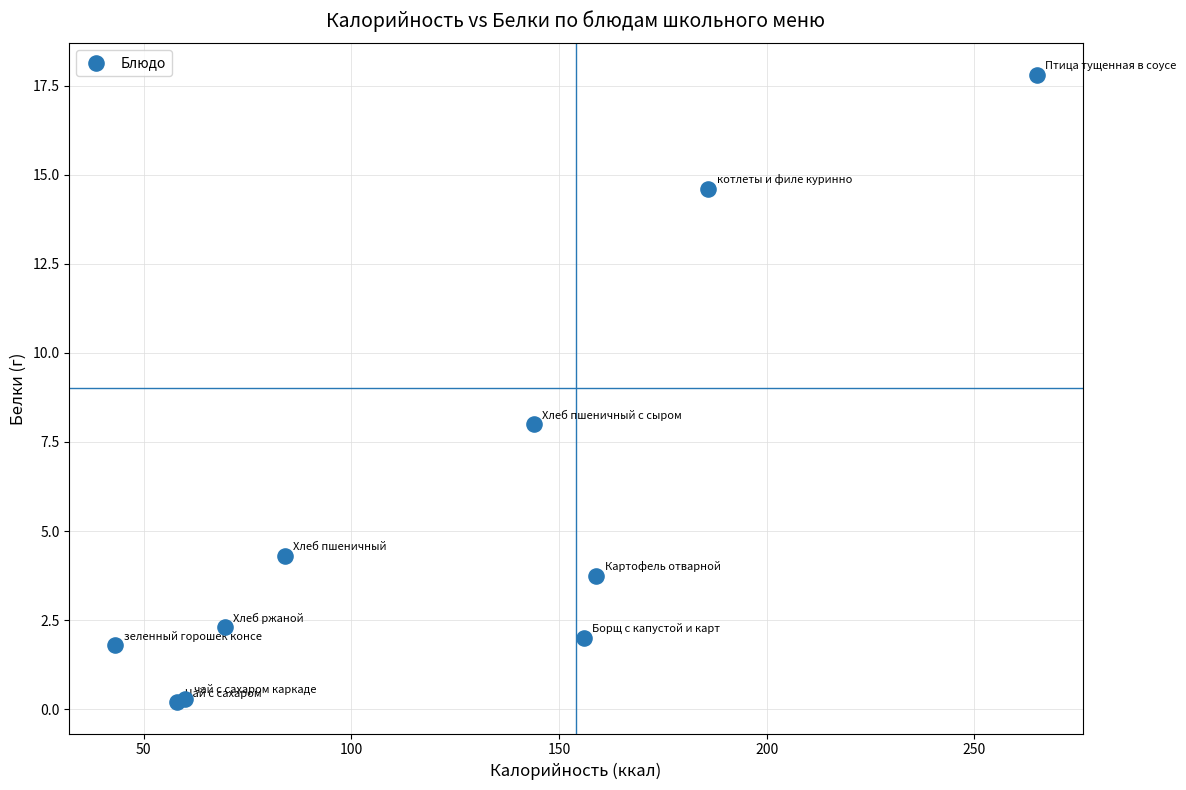

What Y value in the scatter plot is closest to 9?

8.0